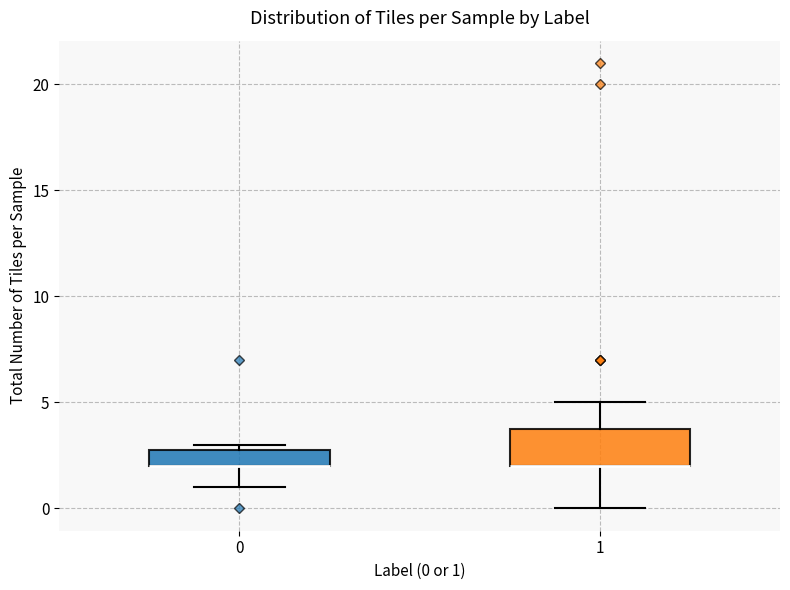

Reading left to right, transcribe this box plot: for each box, give where its median line is, the range the box spans, and where its two whiskers end, as read against the y-axis. The values are not printed on the chart, so give them approximately, as read against the axis.

0: median 2 (drawn on the box's lower edge), box 2 to 3, whiskers 1 to 3 (just above the box's upper edge)
1: median 2 (drawn on the box's lower edge), box 2 to 4, whiskers 0 to 5